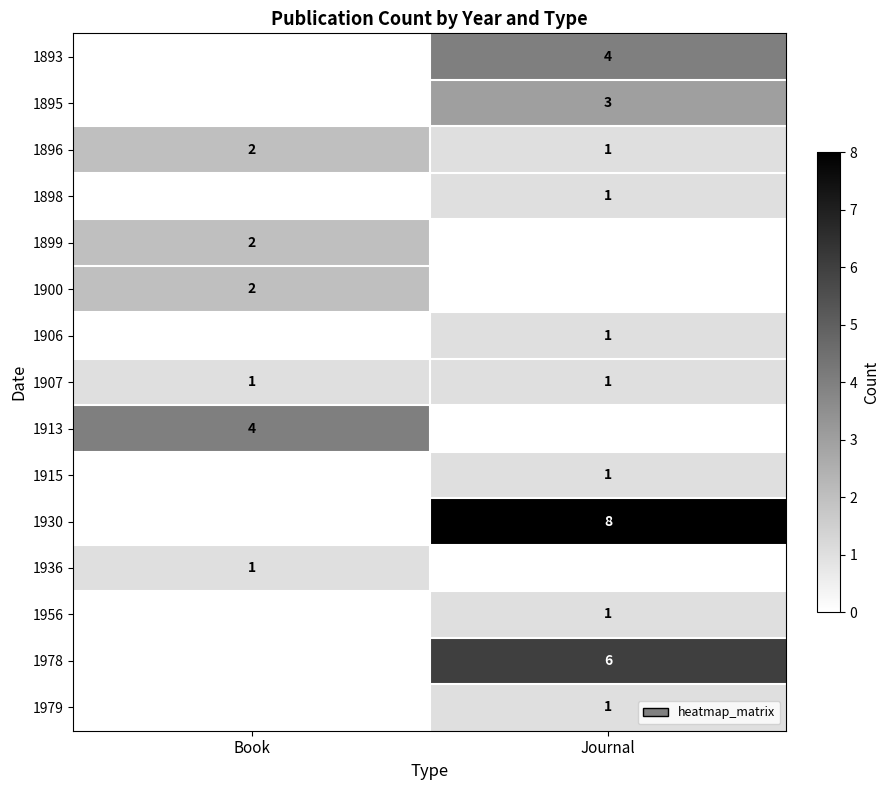

The 1956 series shows 1 at Journal. True or false?

True